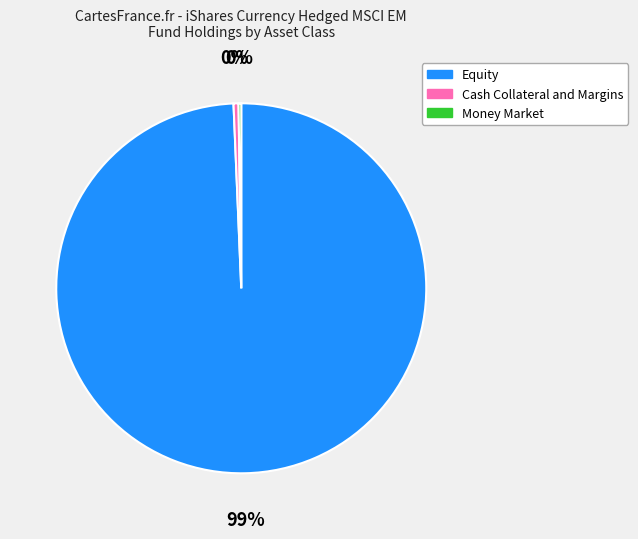

Is it true that Equity is 89% of the pie?

False